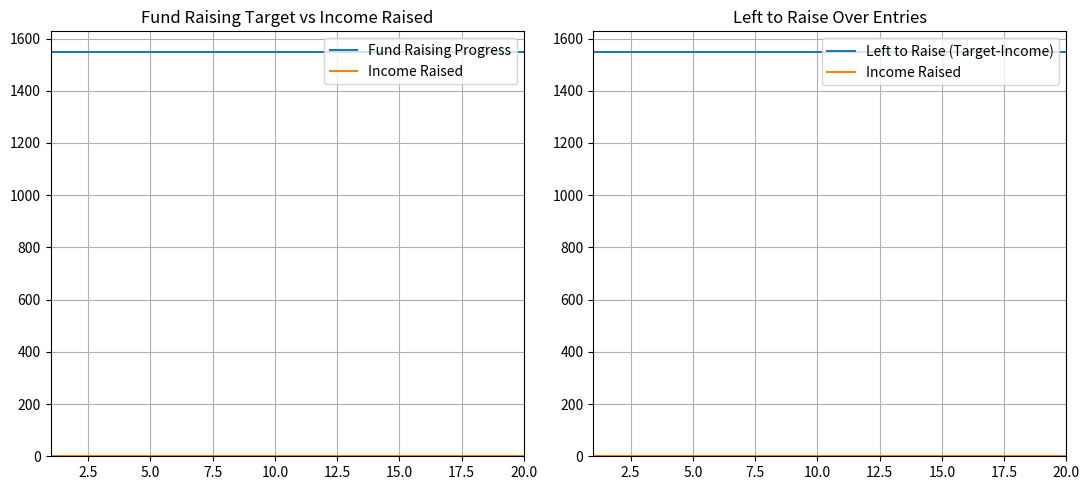

True or false: Left to Raise (Target-Income) has a value of 878 at 20.0.

False